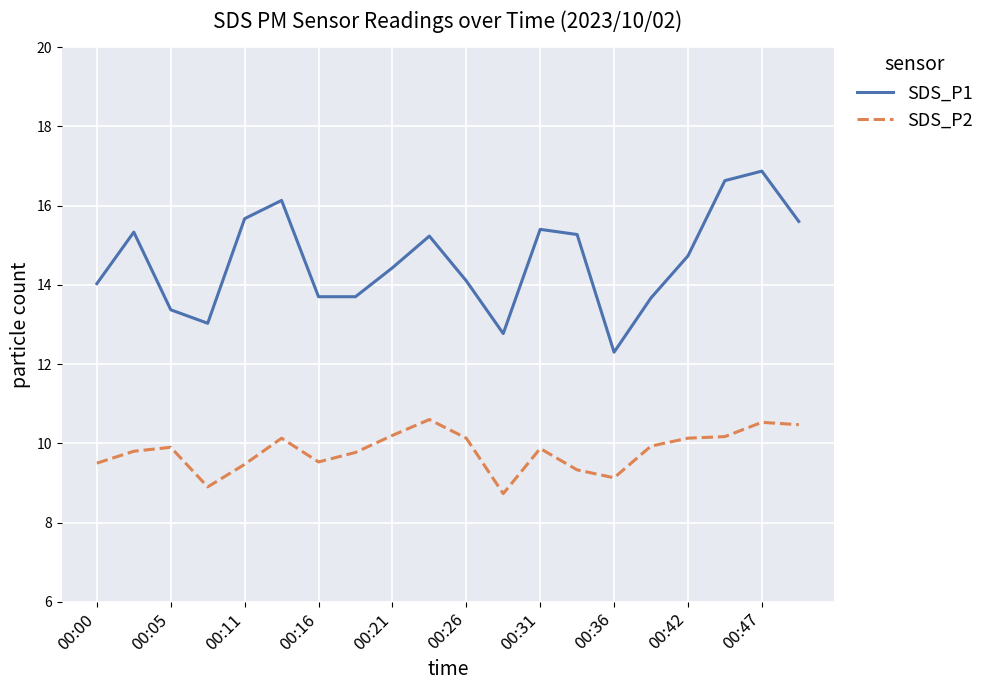

Which series has the largest total across all categories?

SDS_P1